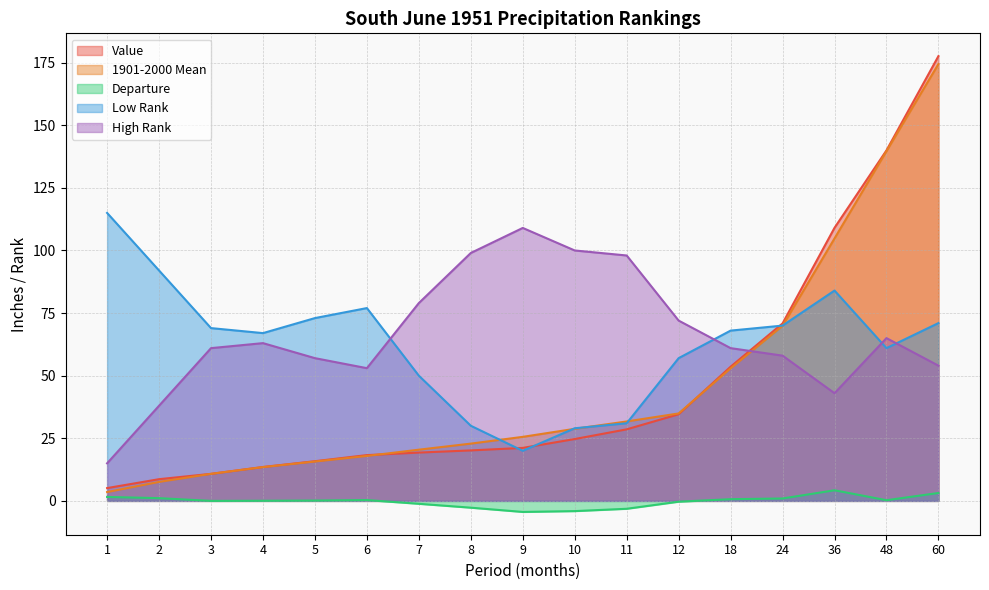

Rank the series by their maximum value, from highest to lowest.

Value, 1901-2000 Mean, Low Rank, High Rank, Departure